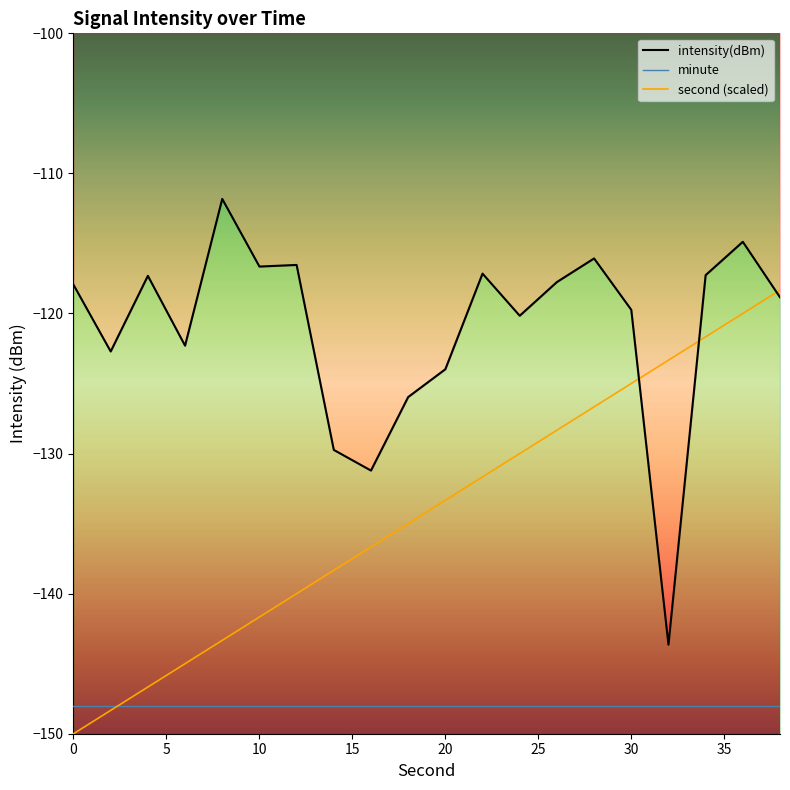

How many intersections are there between second and intensity?

3